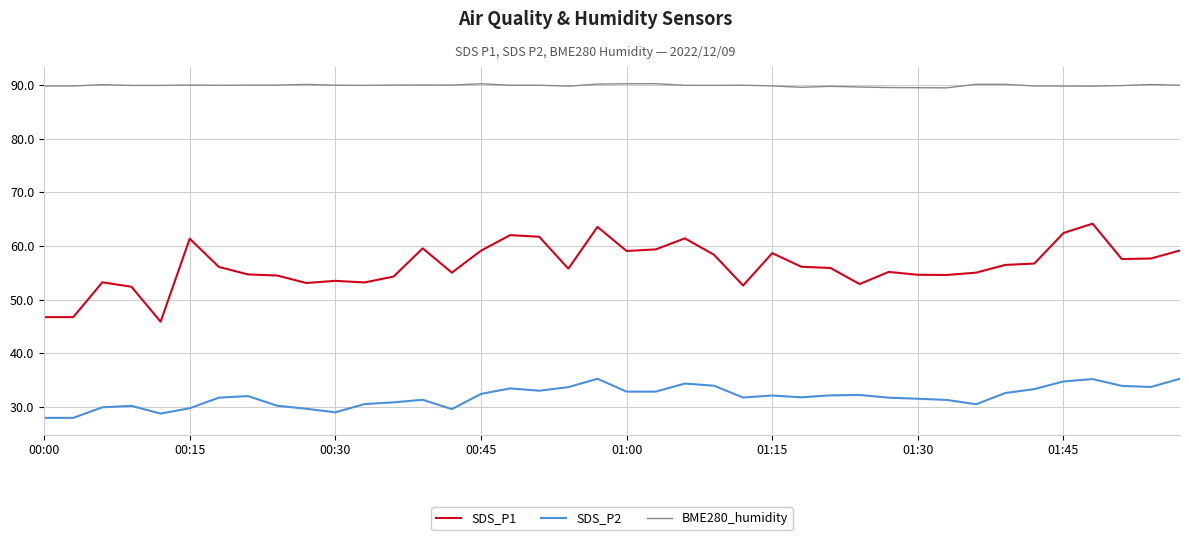

True or false: SDS_P1 has more than 1 points higher than both neighbors.

True